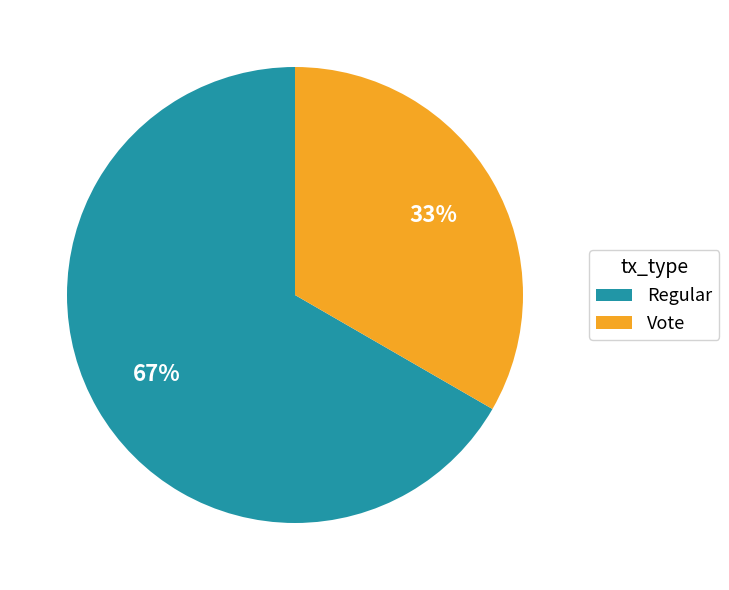

Count the number of slices in the pie.

2